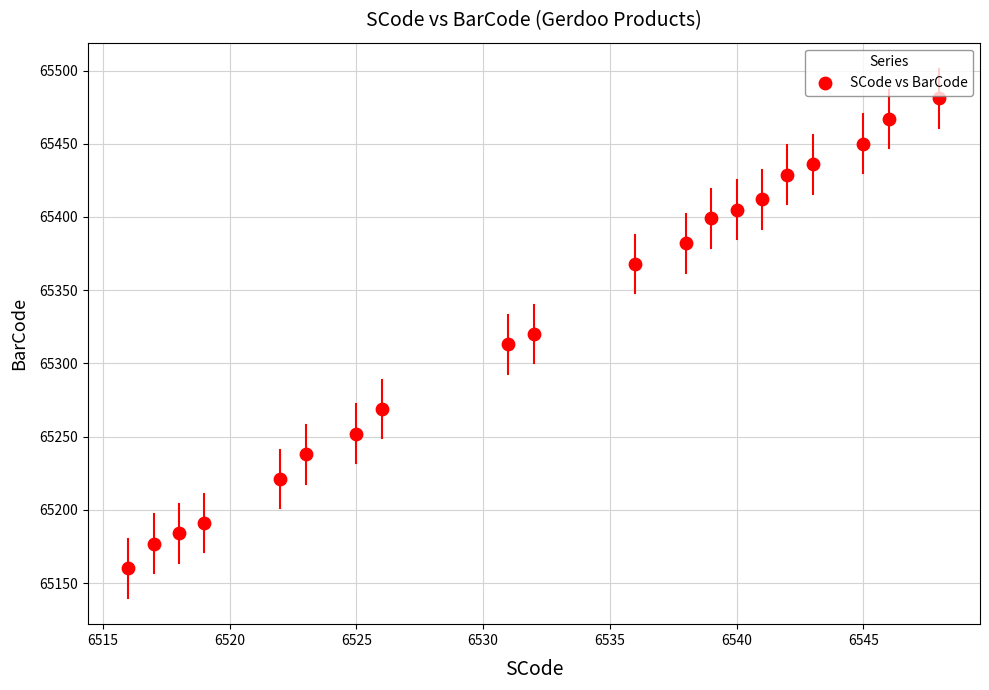

What is the range of X values (max minus min)?

32